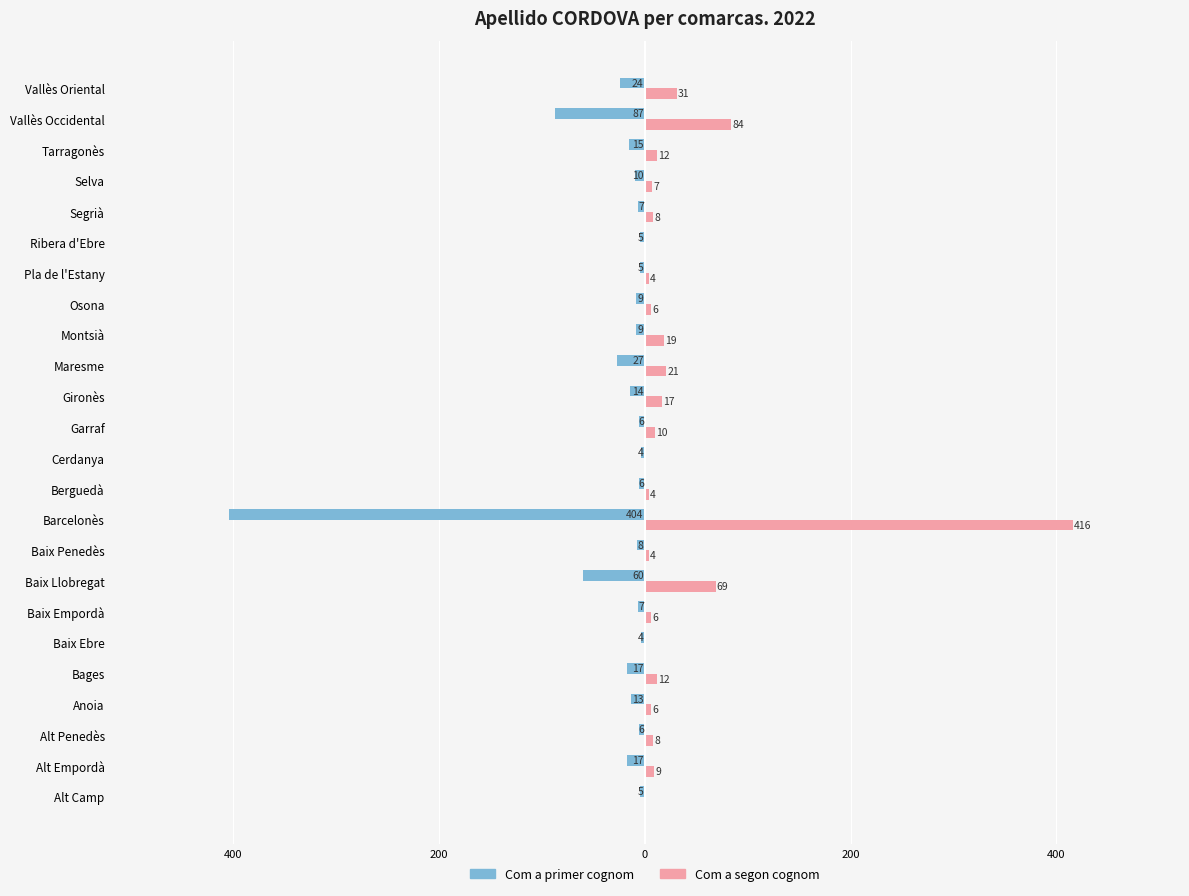

What is the sum of all Com a segon cognom values?

753